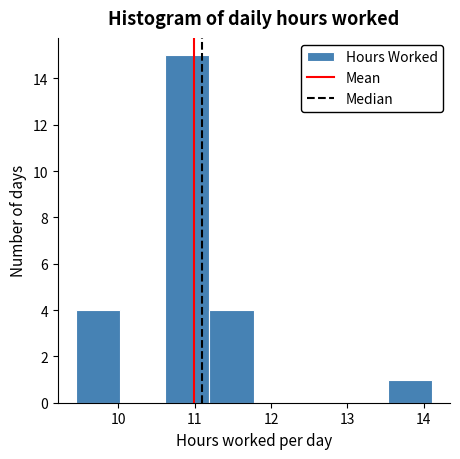

What is the height of the bar covering 13.5 to 14.1 on the x-axis? Neither the bar edges nor the heights are printed on the chart, so give them approximately, as read against the axes.

1